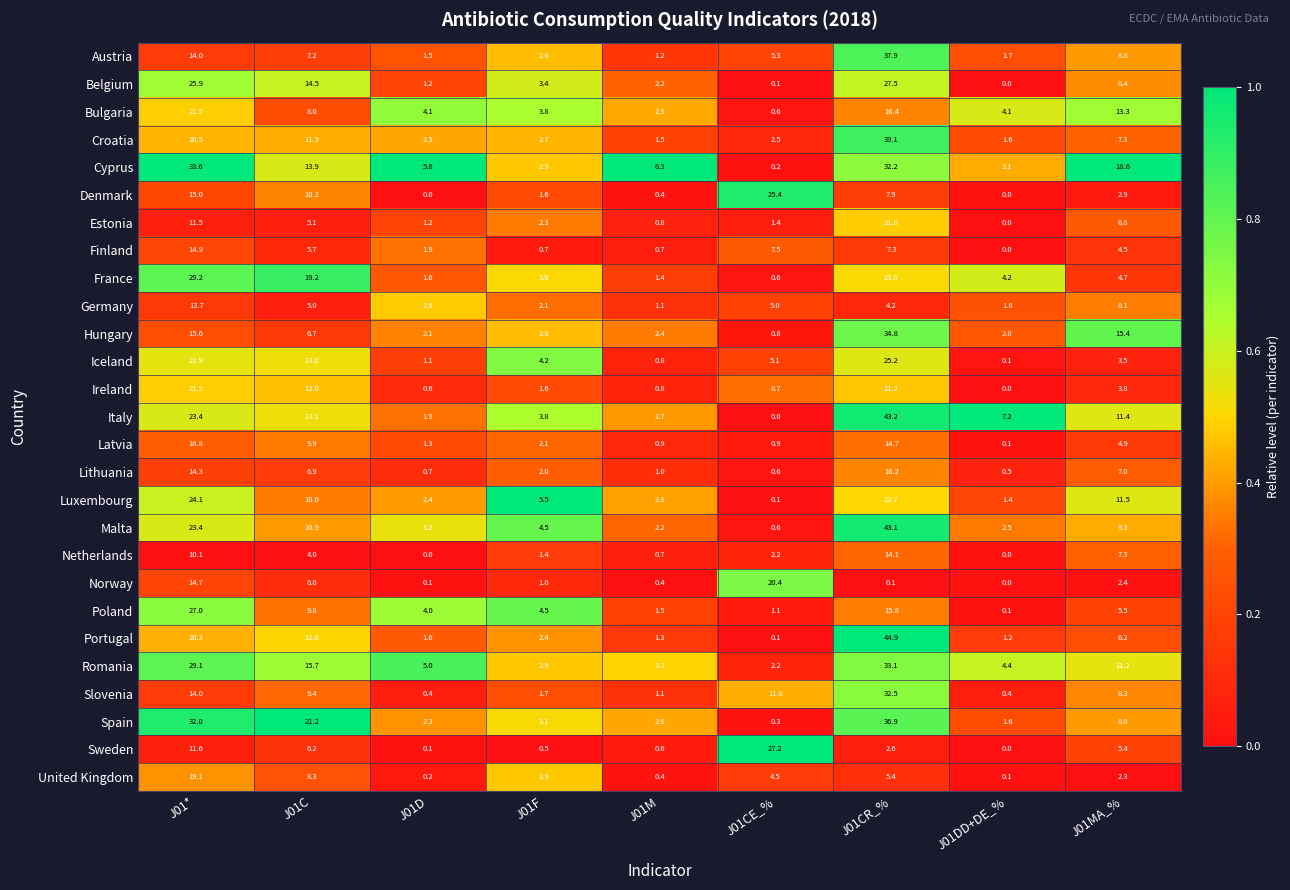

List the labels in order of Poland value, largest first.

J01*, J01CR_%, J01C, J01MA_%, J01F, J01D, J01M, J01CE_%, J01DD+DE_%